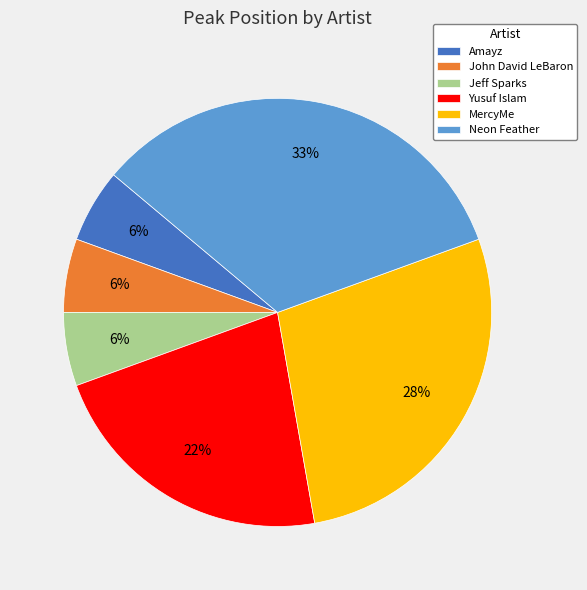

Is it true that Yusuf Islam is 22% of the pie?

True